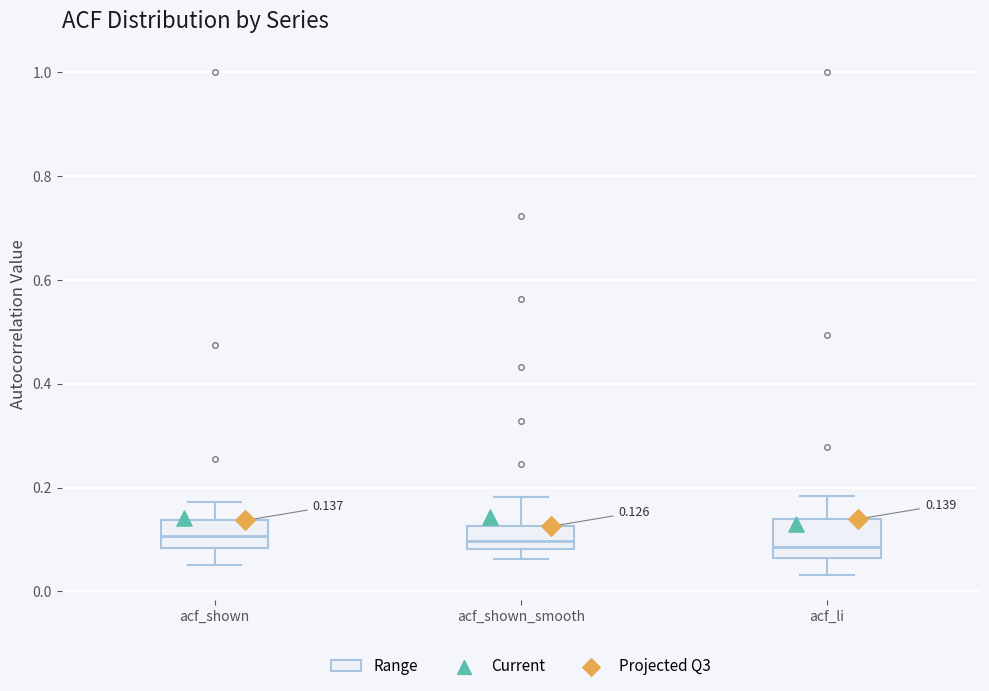

Comparing the boxes themselves (not the whiskers), which one is the tallest?

acf_li